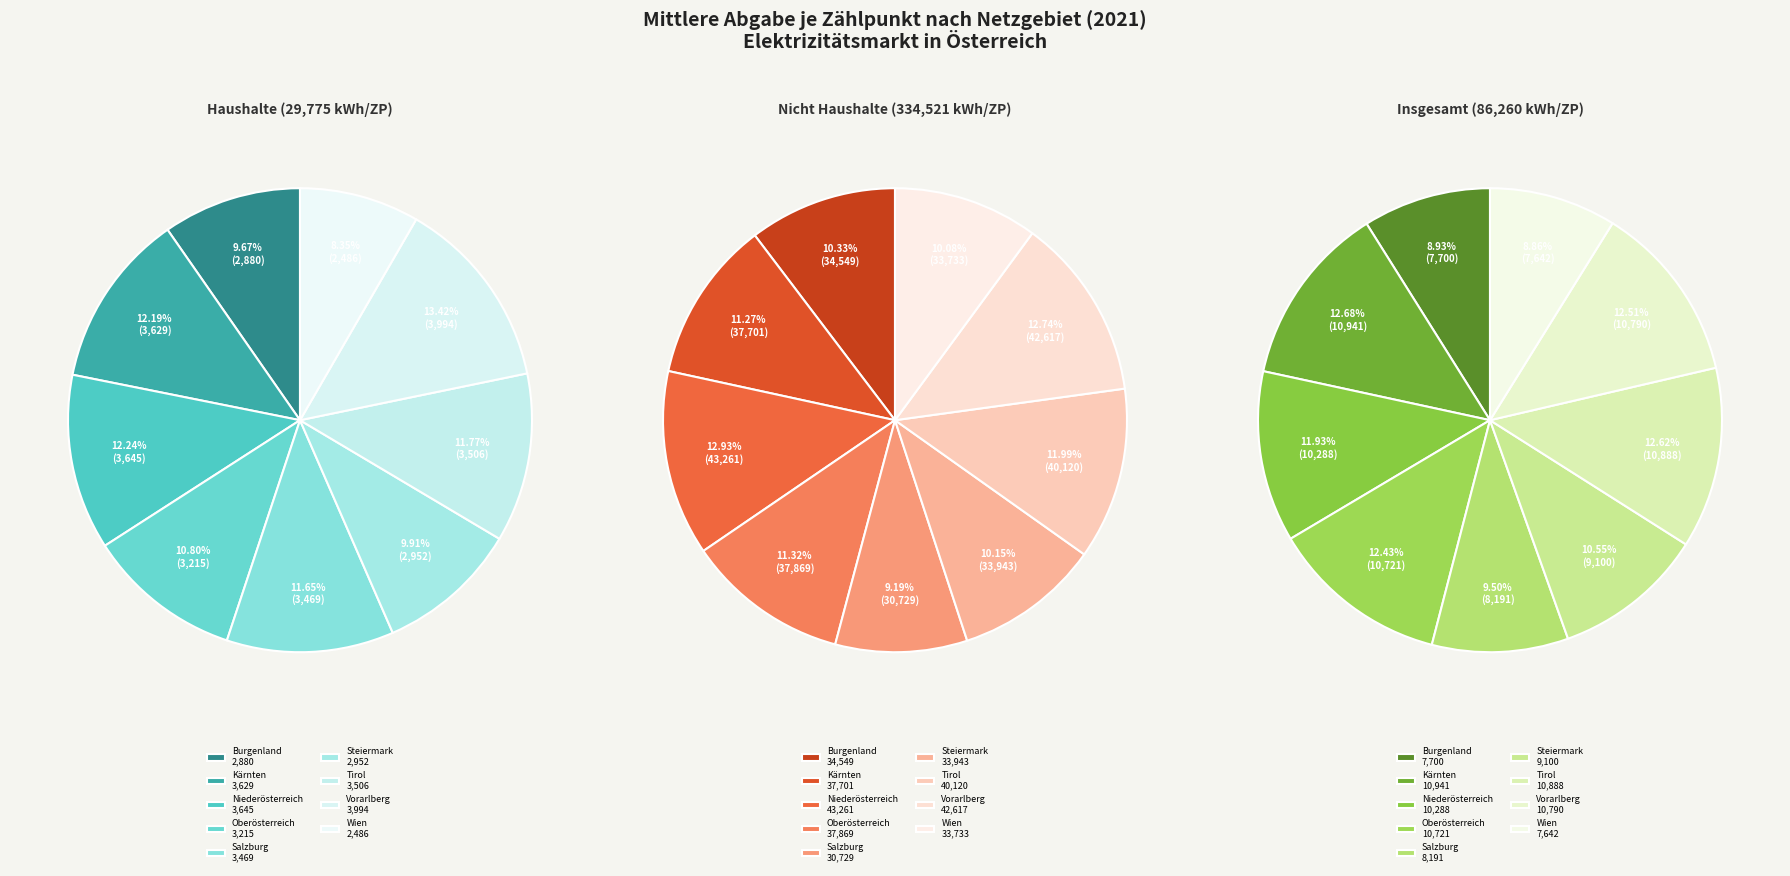

How many segments does this pie chart have?

9